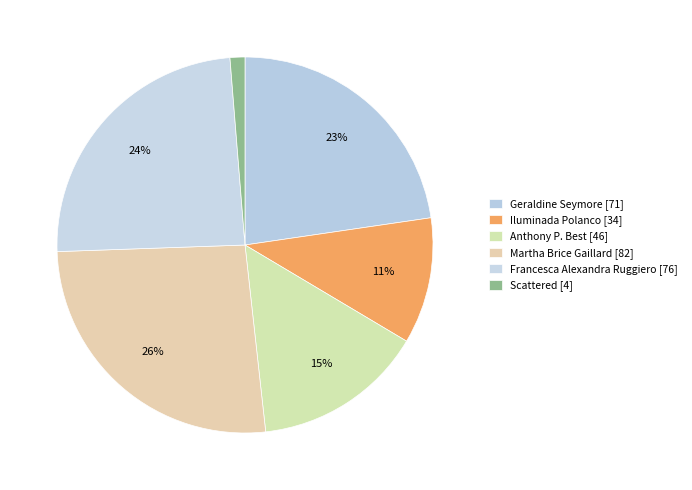

To the nearest percent, what is the difference between the largest and smallest slice percentages?

25%